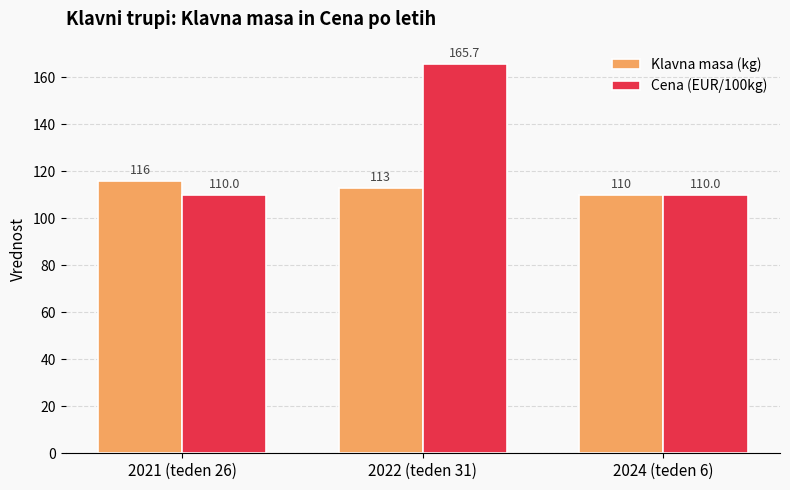

How many bars are there in total?

6